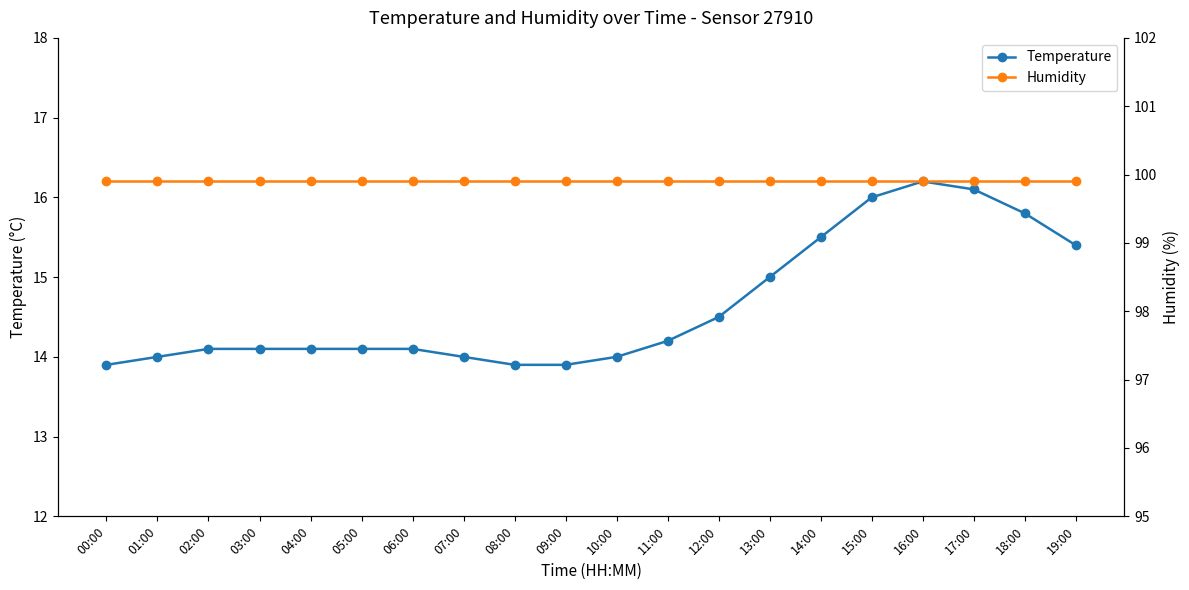

What is the minimum value for Temperature?

13.9